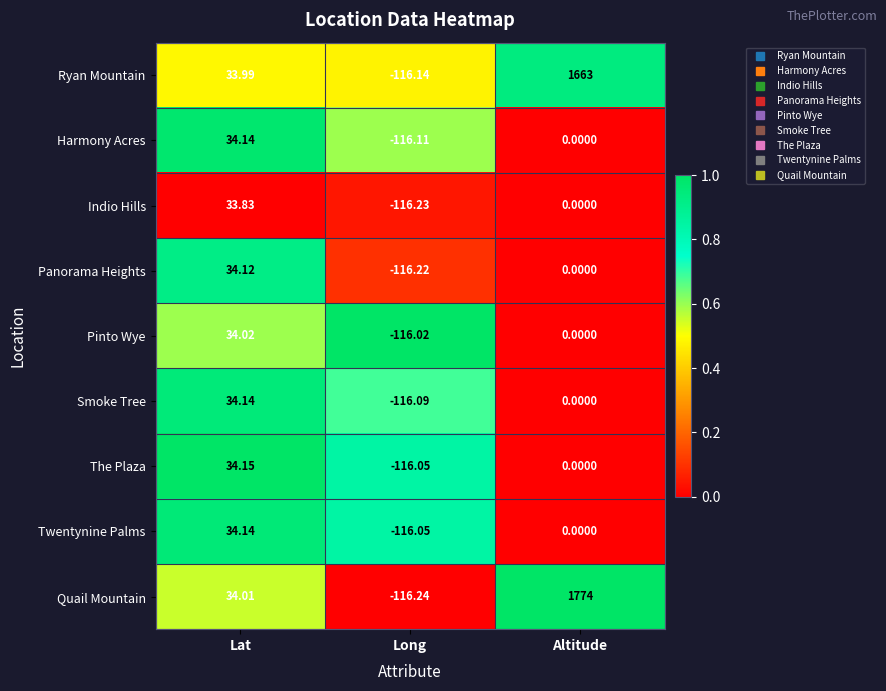

Which series has the largest total across all categories?

Quail Mountain